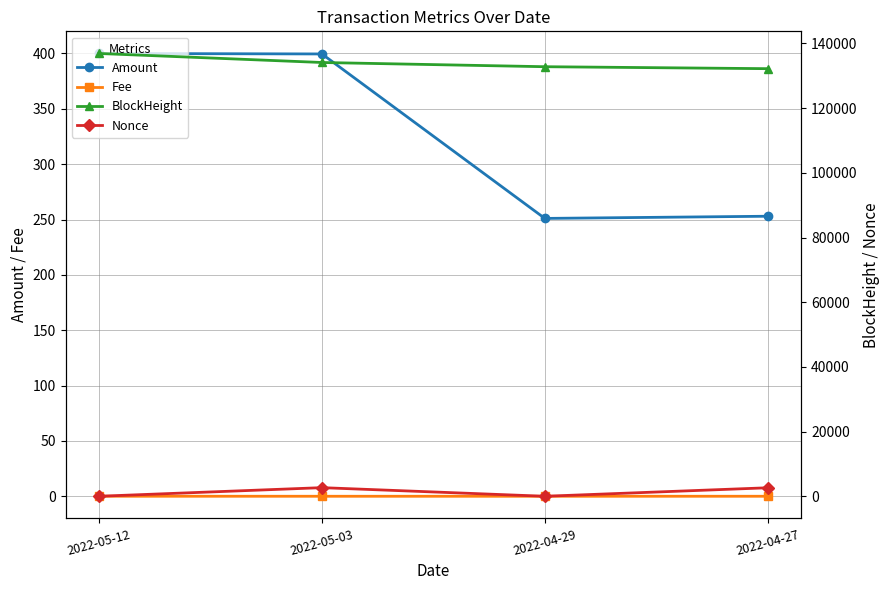

Which category has the highest value in the BlockHeight series?

2022-05-12